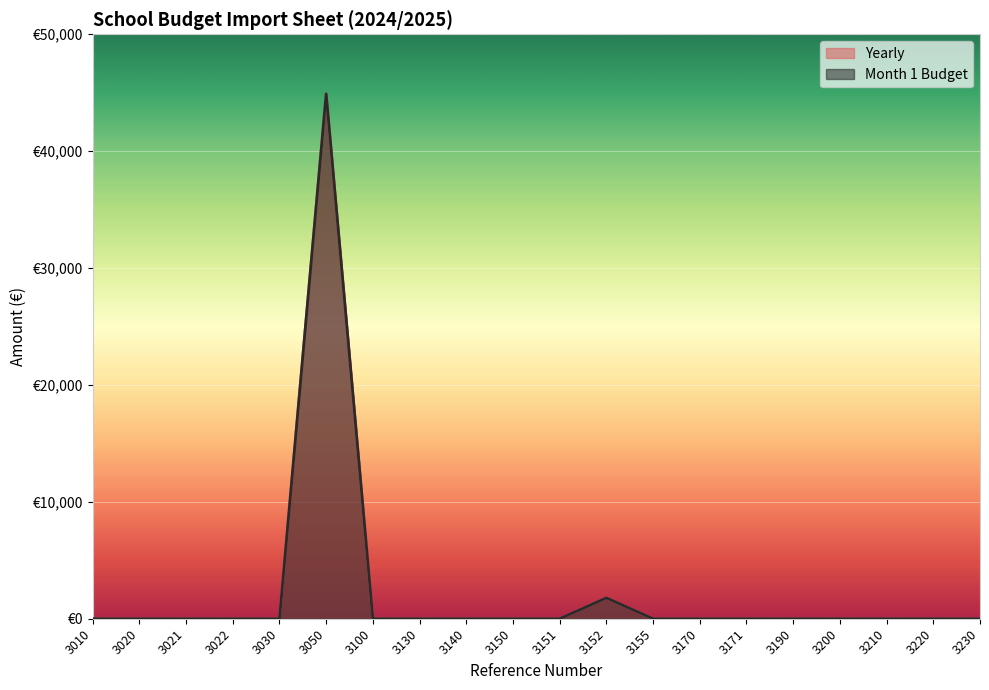

What is the difference between the second highest and minimum values in the Month 1 Budget series?

1783.7